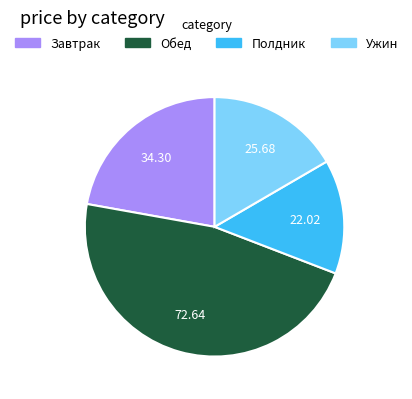

What is the largest slice in the pie chart?

Обед